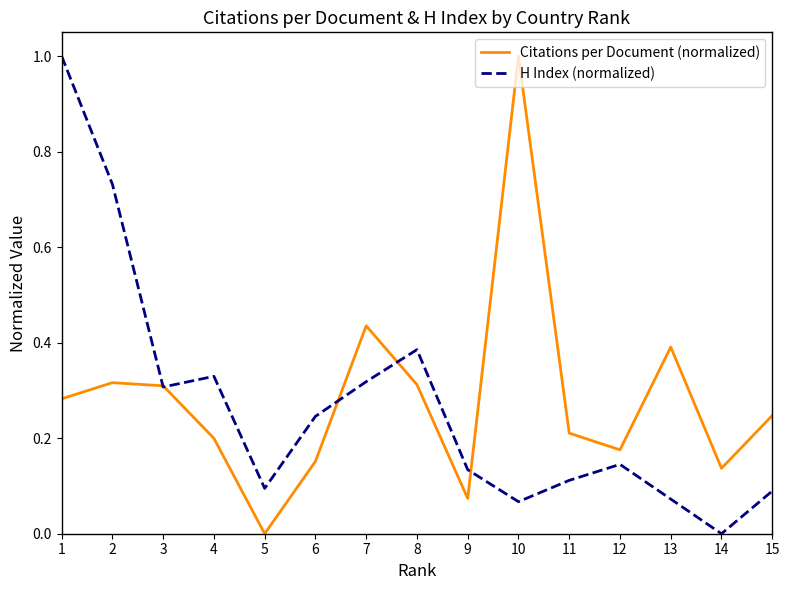

Which category has the lowest value in the H Index (normalized) series?

14